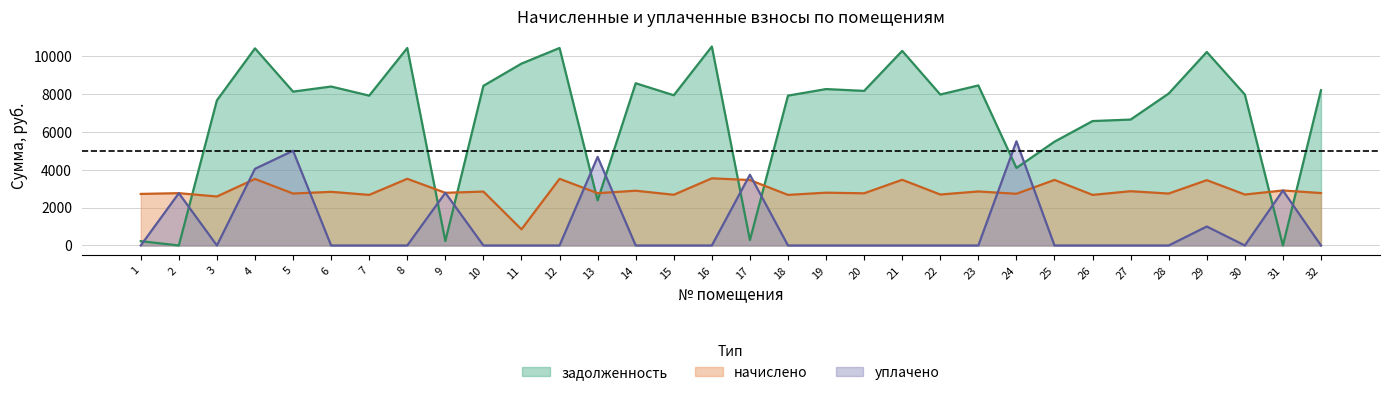

How many times do задолженность and уплачено cross each other?

12